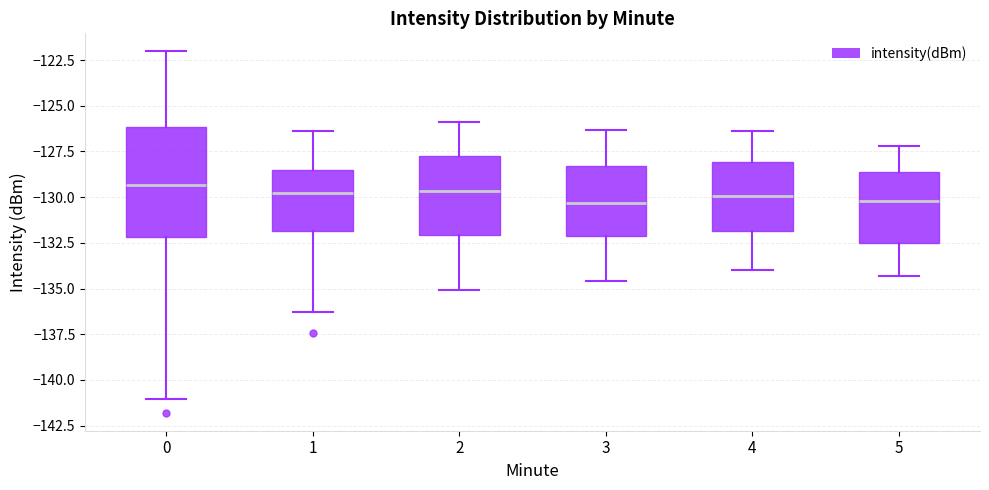

Reading left to right, read every box against the y-axis: the position of its median line, the range the box covers, and the ends of its whiskers. The values are not printed on the chart, so give them approximately, as read against the axis.

0: median -129.5, box -132.0 to -126.0, whiskers -141.0 to -122.0
1: median -130.0, box -132.0 to -128.5, whiskers -136.5 to -126.5
2: median -129.5, box -132.0 to -127.5, whiskers -135.0 to -126.0
3: median -130.5, box -132.0 to -128.5, whiskers -134.5 to -126.5
4: median -130.0, box -132.0 to -128.0, whiskers -134.0 to -126.5
5: median -130.0, box -132.5 to -128.5, whiskers -134.5 to -127.0